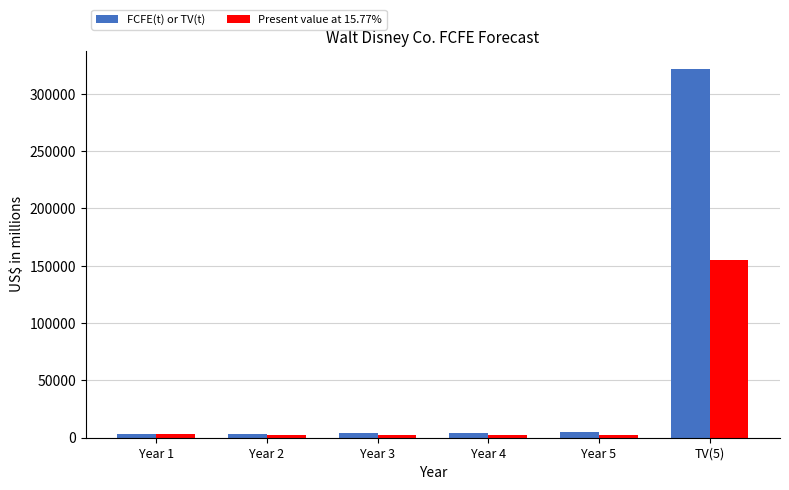

What is the difference between the second highest and second lowest values in the Present value at 15.77% series?

430